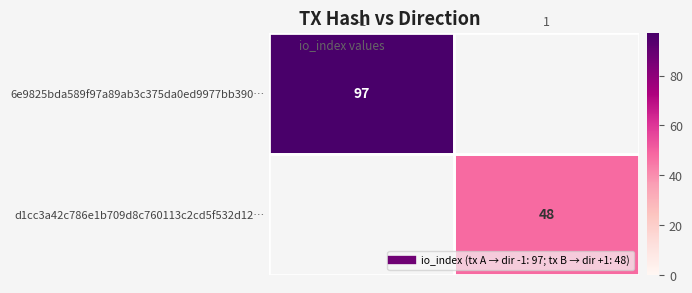

Which has a higher value, 1 or -1?

-1